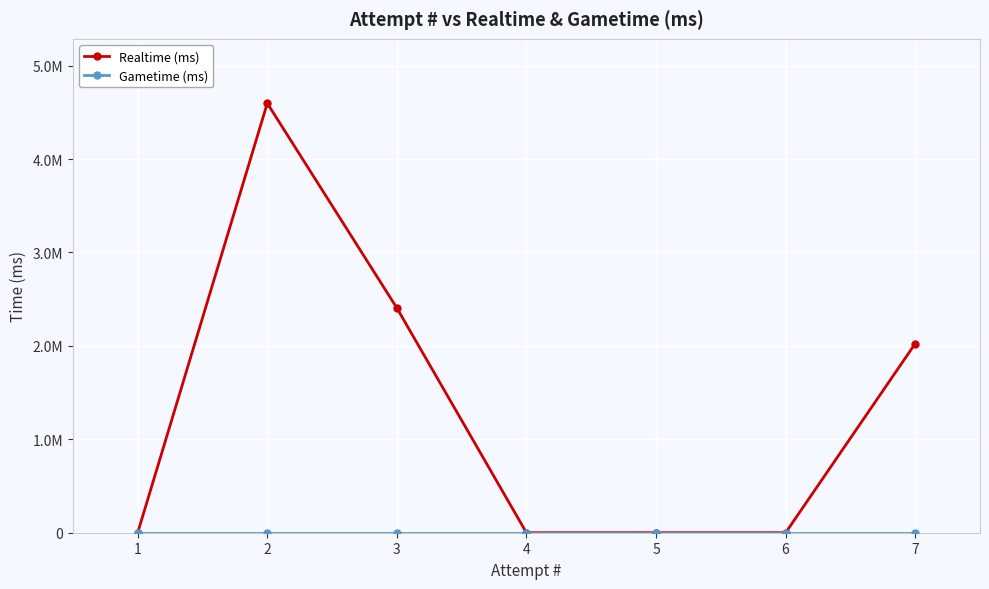

Reading left to right, transcribe all the data shown in this chart.

Realtime (ms): 1=0	2=4597378	3=2405696	4=0	5=0	6=0	7=2024542
Gametime (ms): 1=0	2=0	3=0	4=0	5=0	6=0	7=0